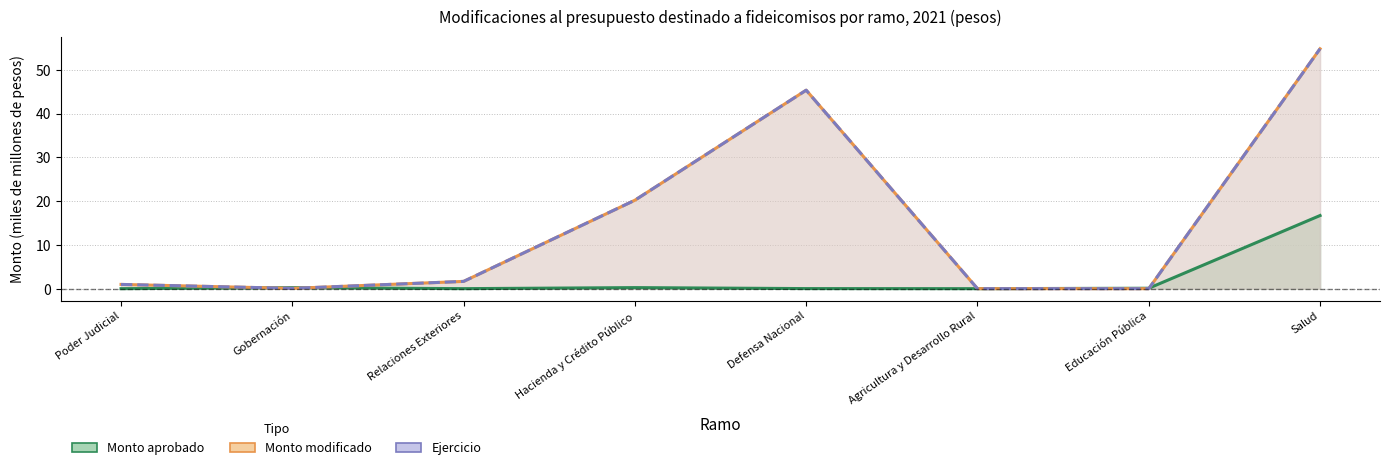

Which series has the largest range (max minus min)?

Monto modificado por ramo